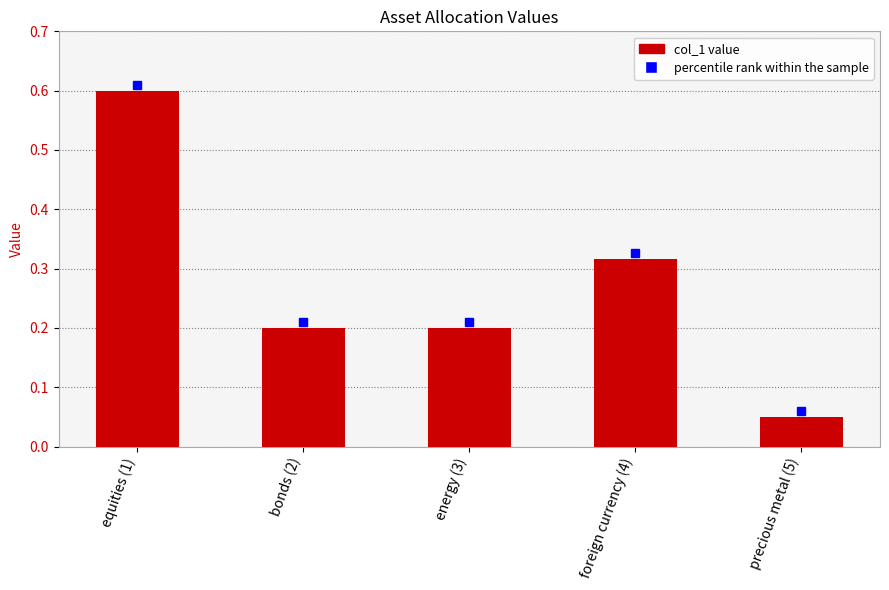

What is the change in value from equities (1) to foreign currency (4)?

-0.3